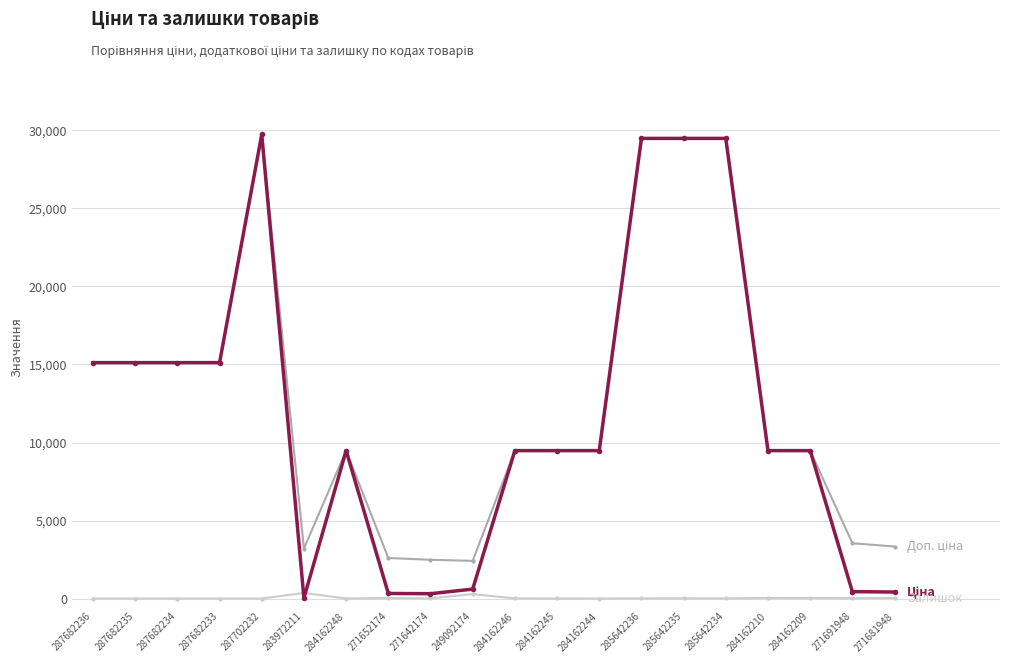

What is the difference between the highest and lowest values at 287682233?

15120.0